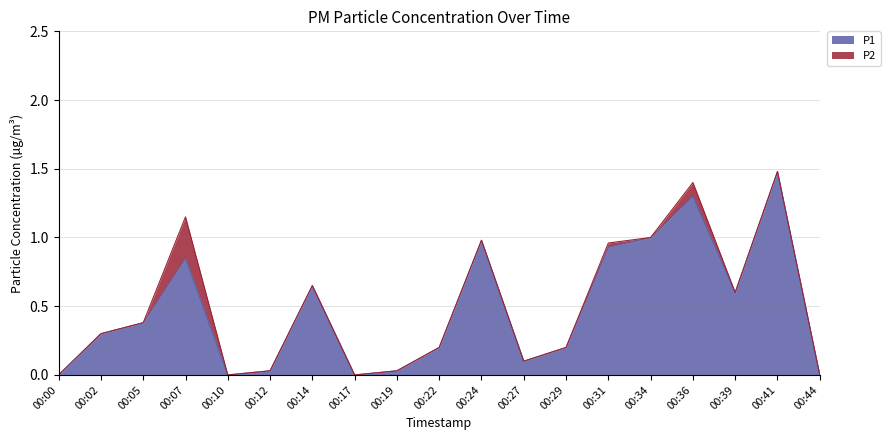

Reading left to right, list all the values displayed in this chart.

0.0	0.3	0.4	0.8	0.0	0.0	0.7	0.0	0.0	0.2	1.0	0.1	0.2	0.9	1.0	1.3	0.6	1.5	0.0